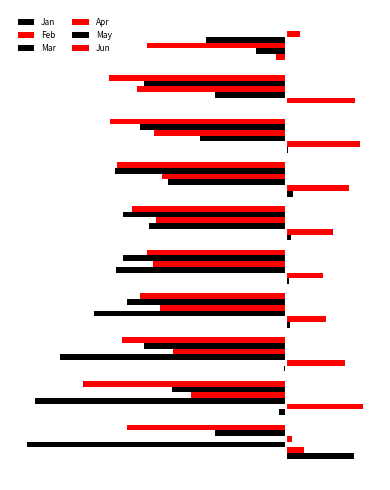

How many data points in May are less than -1?

7